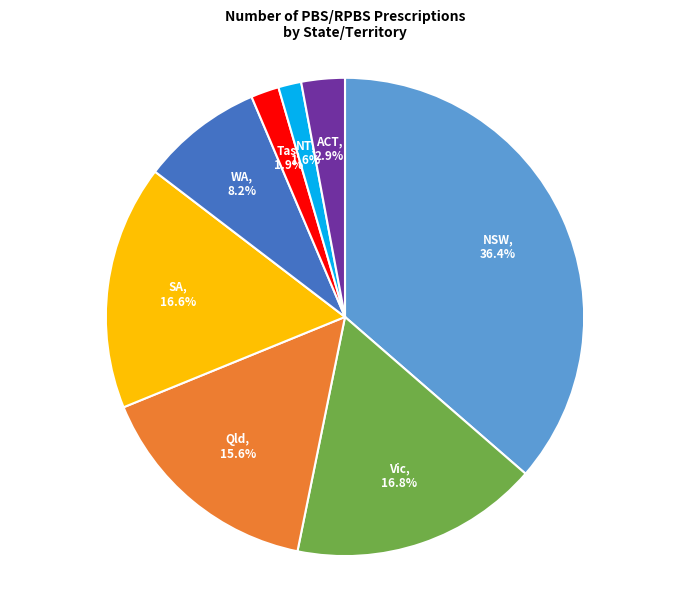

Is there a majority slice in this chart?

No